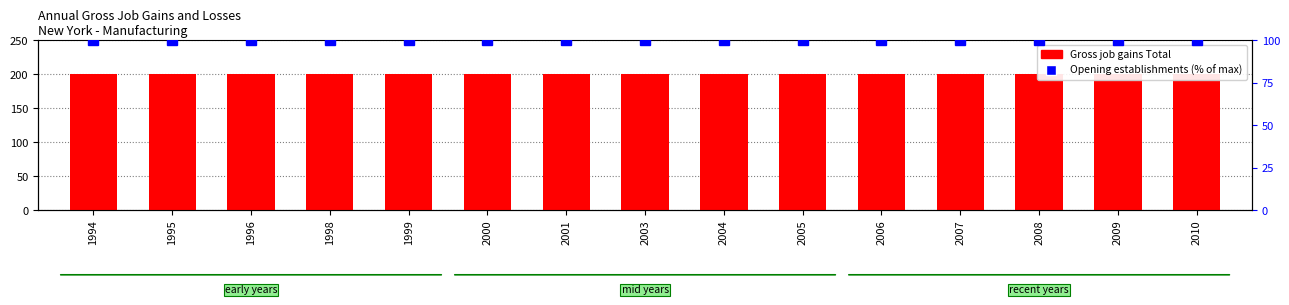

At which category does the chart reach its peak across all series?

1994